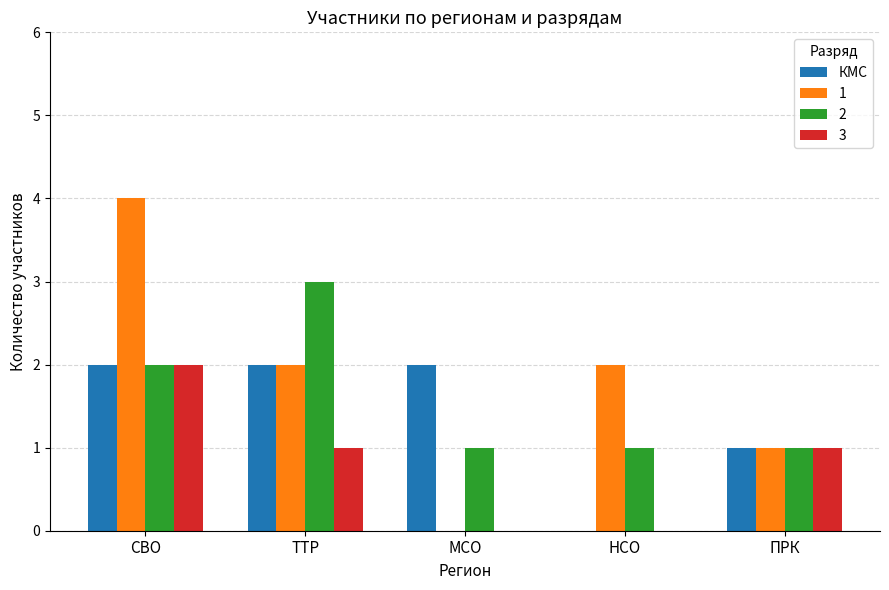

At which category does the chart reach its peak across all series?

СВО